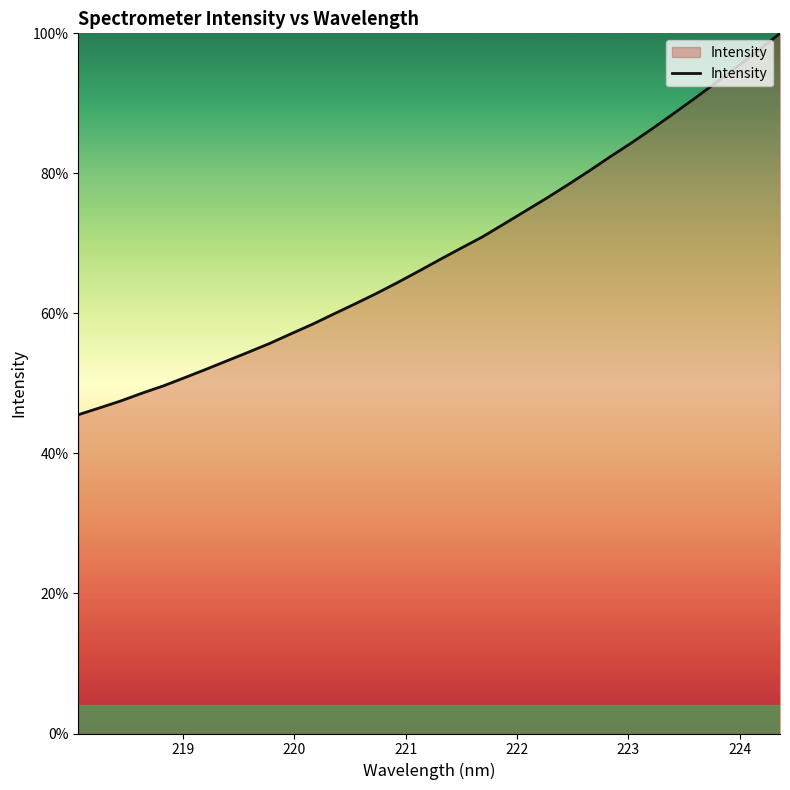

What is the minimum value shown in the chart?

45.5